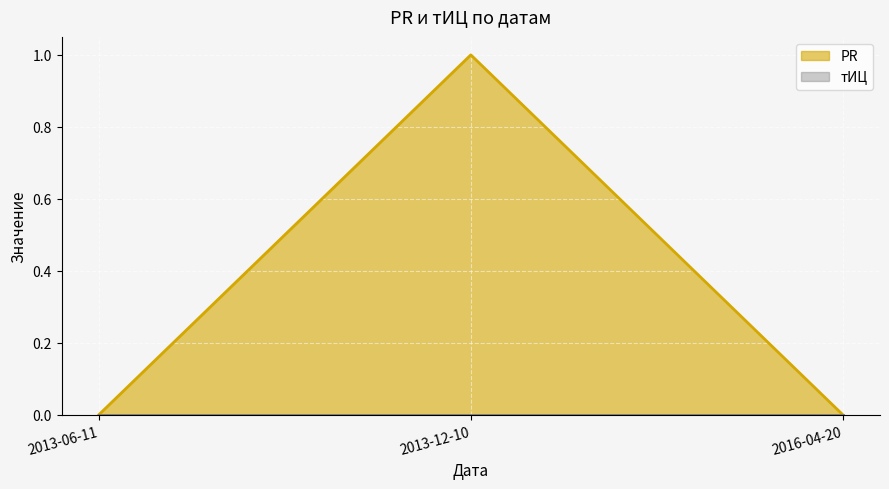

Which series has the widest spread of values?

PR